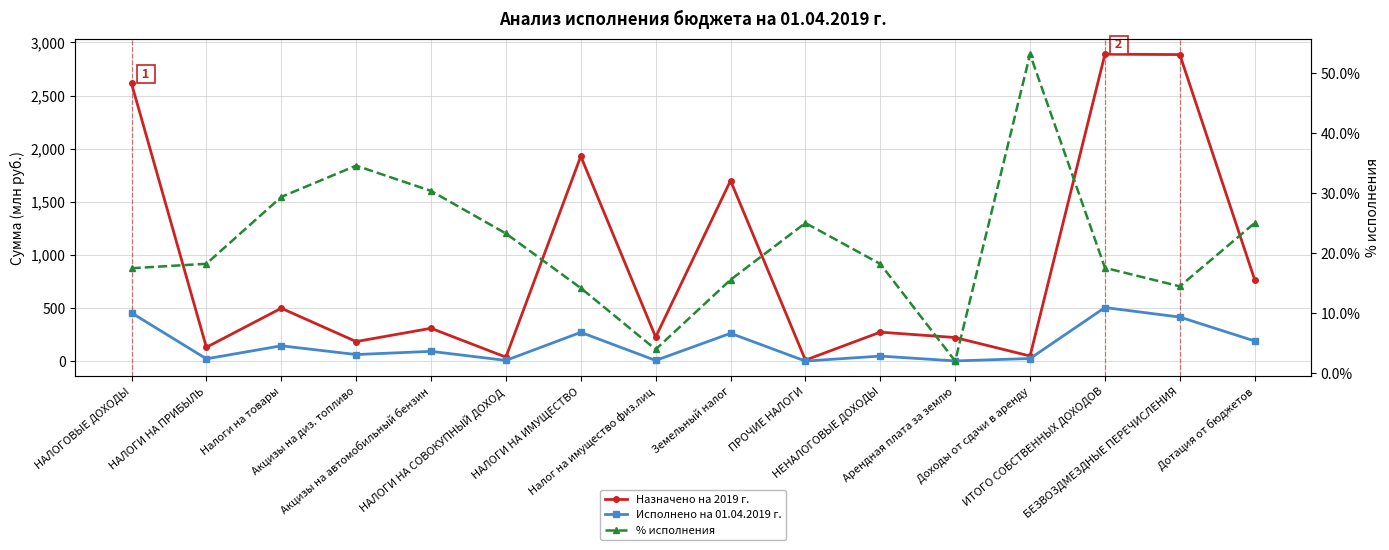

What is the spread (max minus min) of values at Акцизы на автомобильный бензин?

281.1